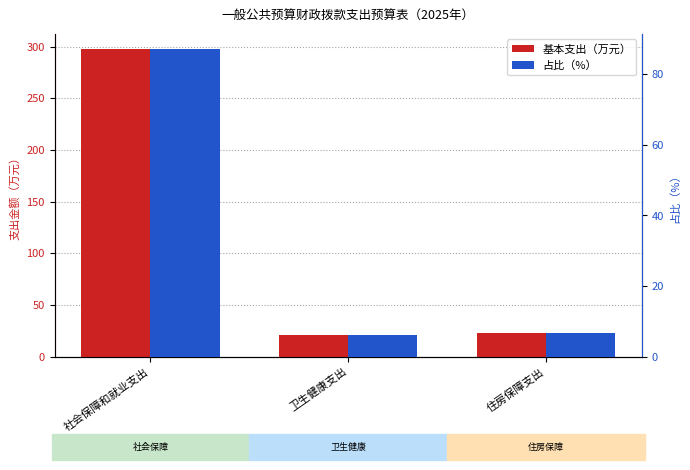

What is the smallest value displayed?

6.3